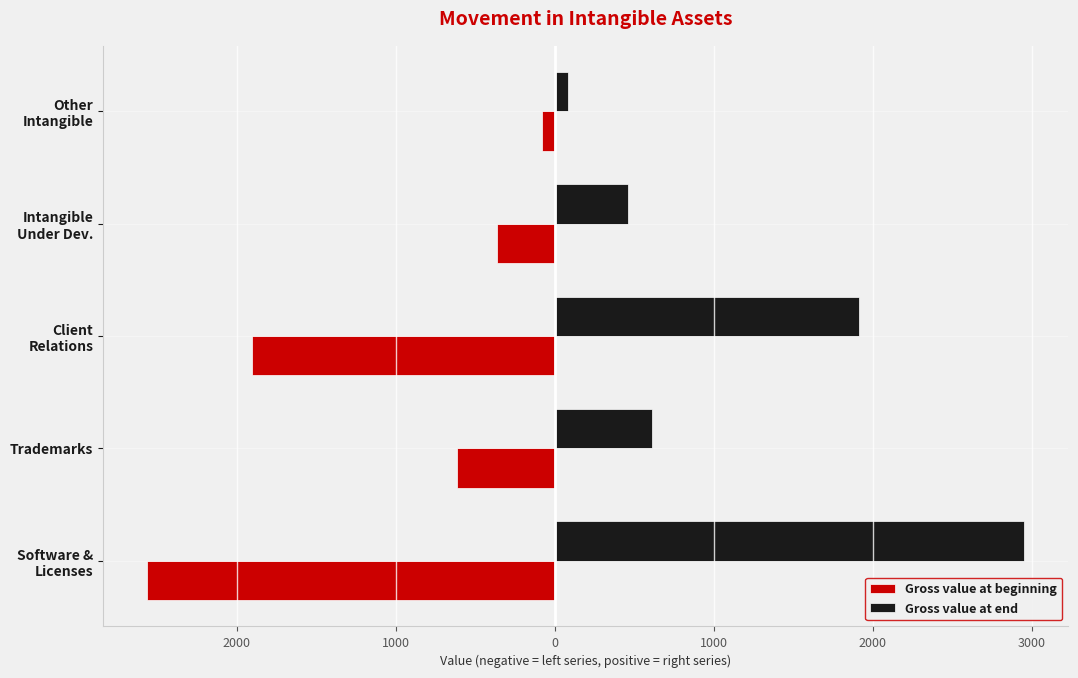

What are all the series names shown in the legend?

Gross value at beginning, Gross value at end